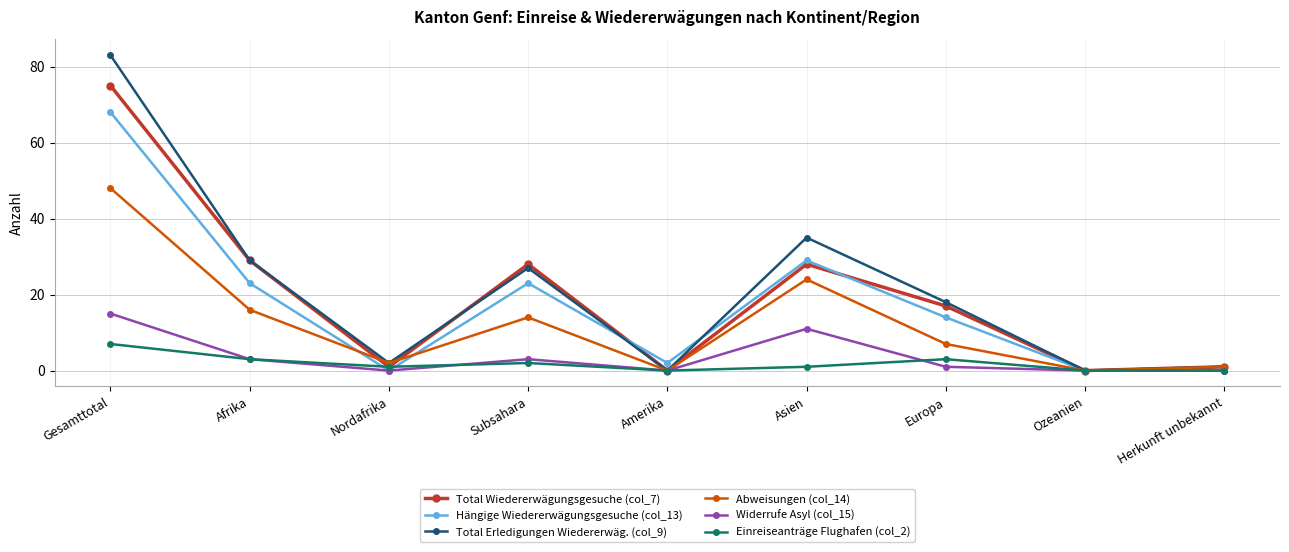

Count the number of categories in the chart.

9